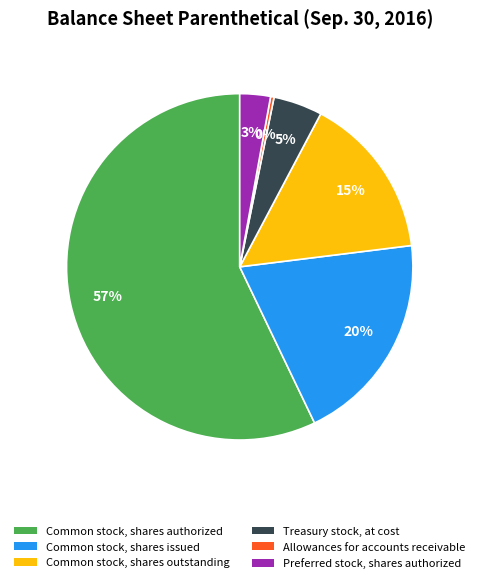

Which category has the smallest portion of the pie?

Allowances for accounts receivable